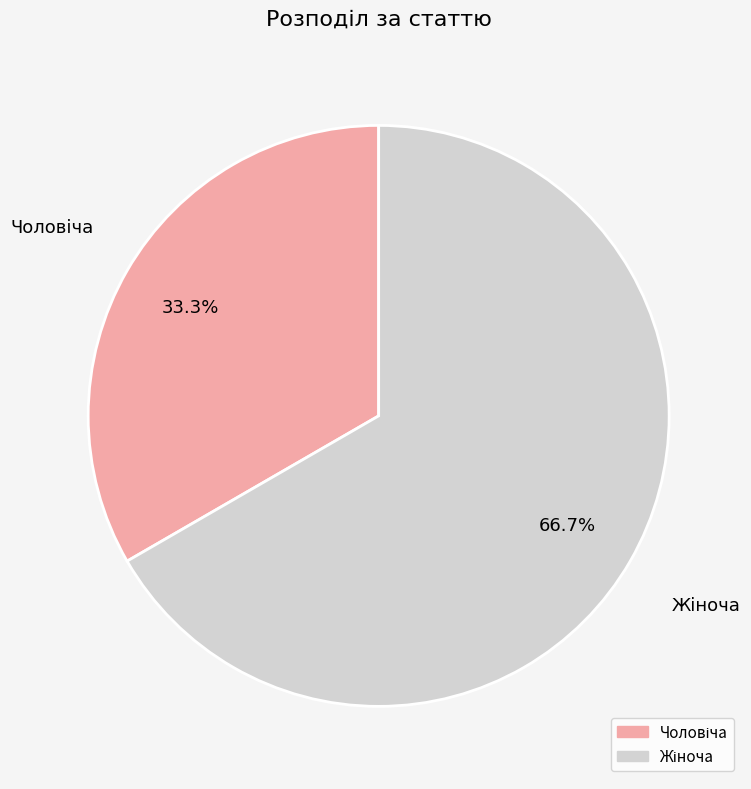

How many segments does this pie chart have?

2